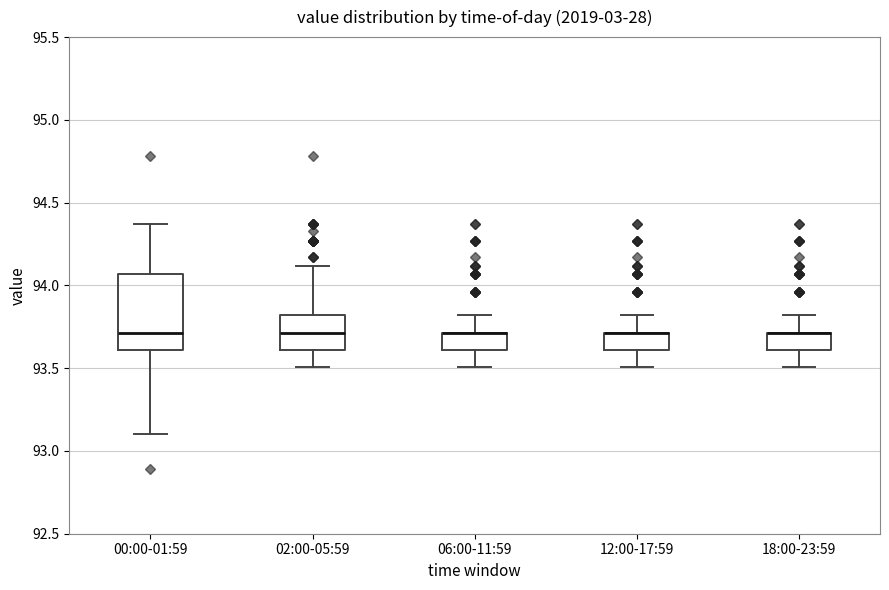

Reading left to right, read every box against the y-axis: the position of its median line, the range the box covers, and the ends of its whiskers. The values are not printed on the chart, so give them approximately, as read against the axis.

00:00-01:59: median 93.70, box 93.60 to 94.05, whiskers 93.10 to 94.35
02:00-05:59: median 93.70, box 93.60 to 93.80, whiskers 93.50 to 94.10
06:00-11:59: median 93.70 (drawn on the box's upper edge), box 93.60 to 93.70, whiskers 93.50 to 93.80
12:00-17:59: median 93.70 (drawn on the box's upper edge), box 93.60 to 93.70, whiskers 93.50 to 93.80
18:00-23:59: median 93.70 (drawn on the box's upper edge), box 93.60 to 93.70, whiskers 93.50 to 93.80